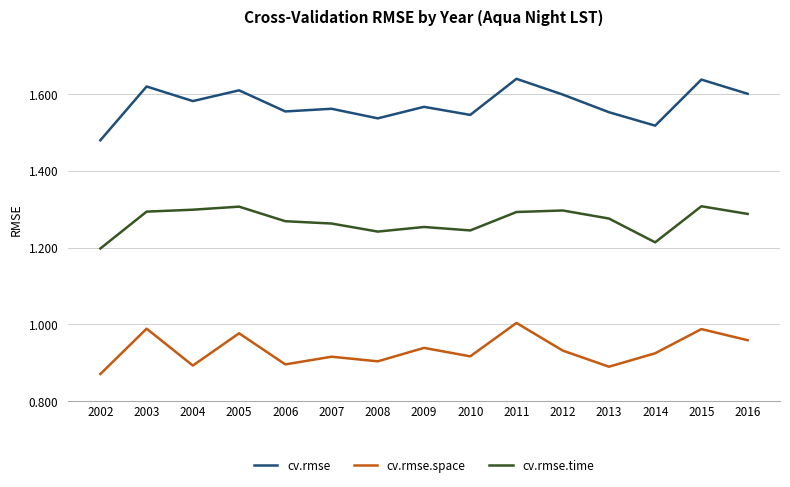

Where is cv.rmse.space nearest to the value 0?

2002